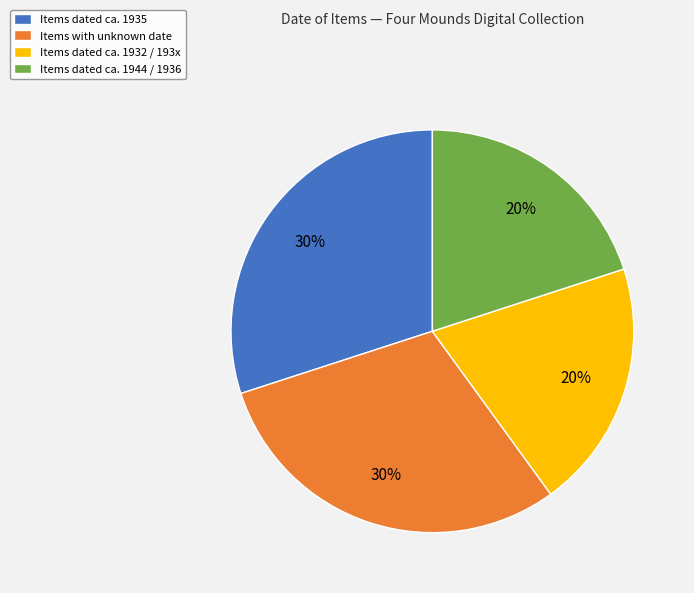

What percentage is the Items dated ca. 1932 / 193x slice, to the nearest percent?

20%